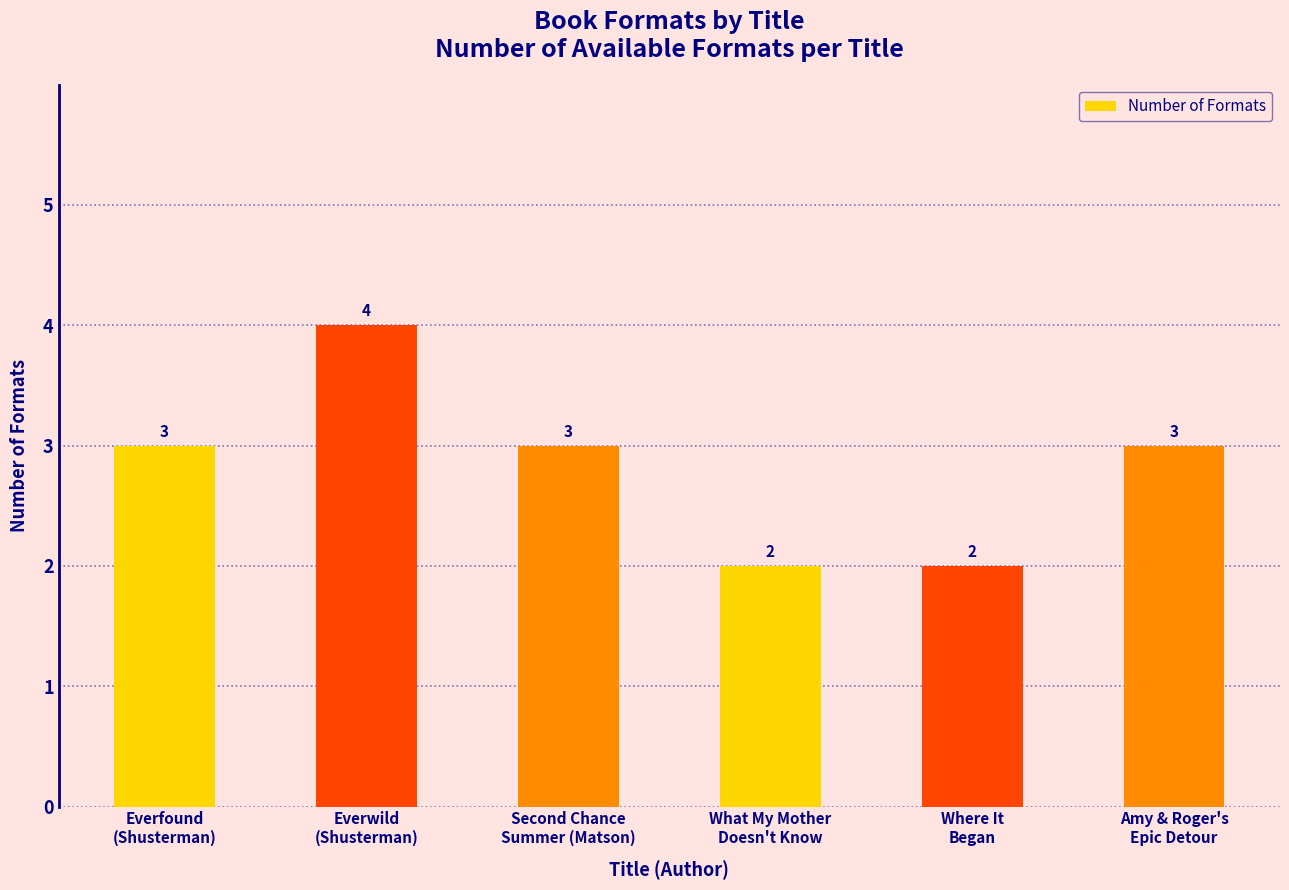

Are the bars grouped side by side (vs. stacked)?

No